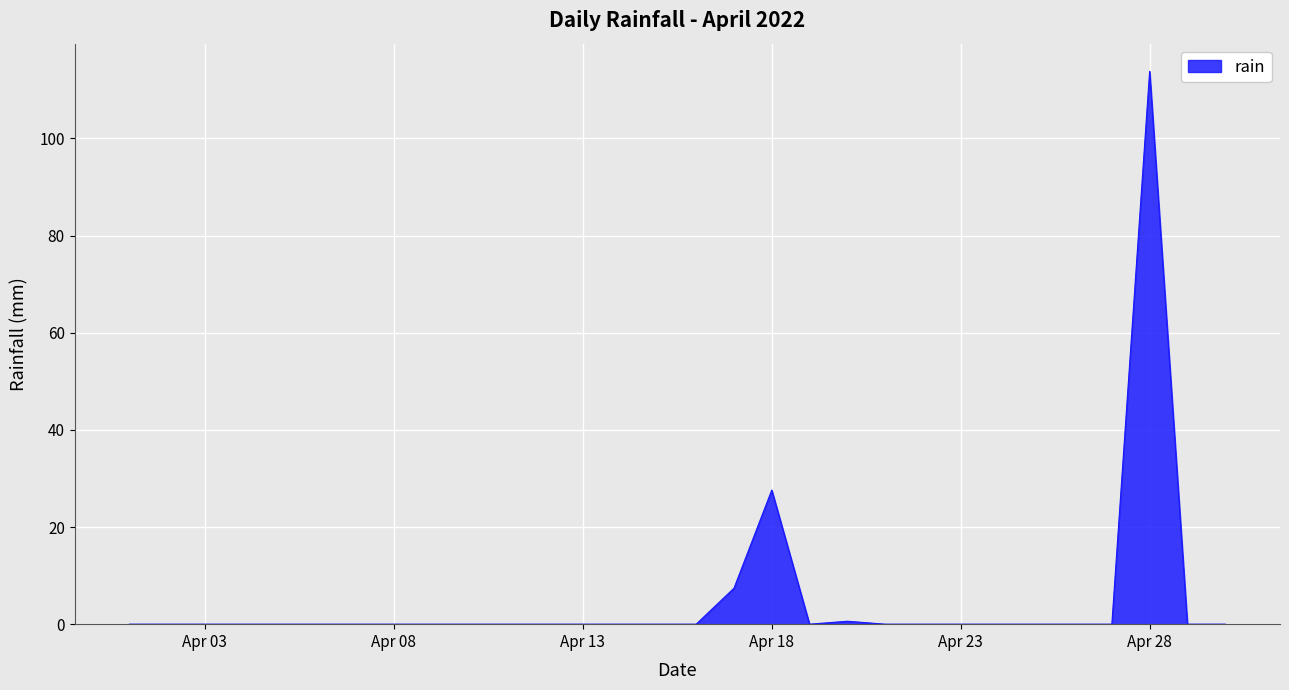

What is the greatest value displayed?

113.8